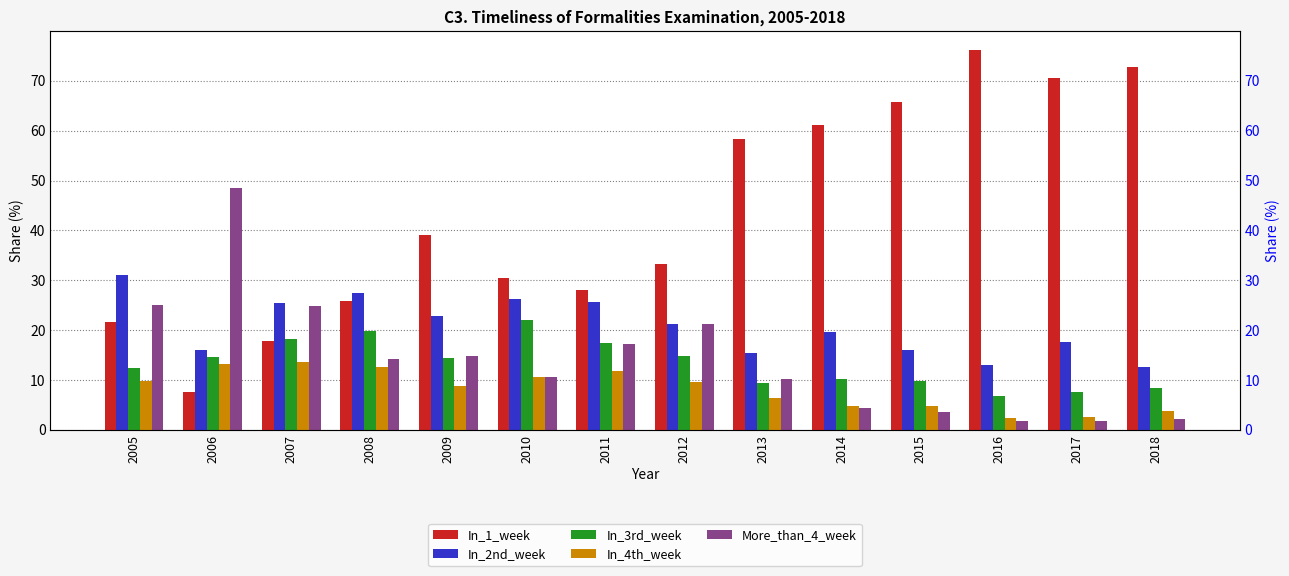

What is the minimum value shown in the chart?

1.8